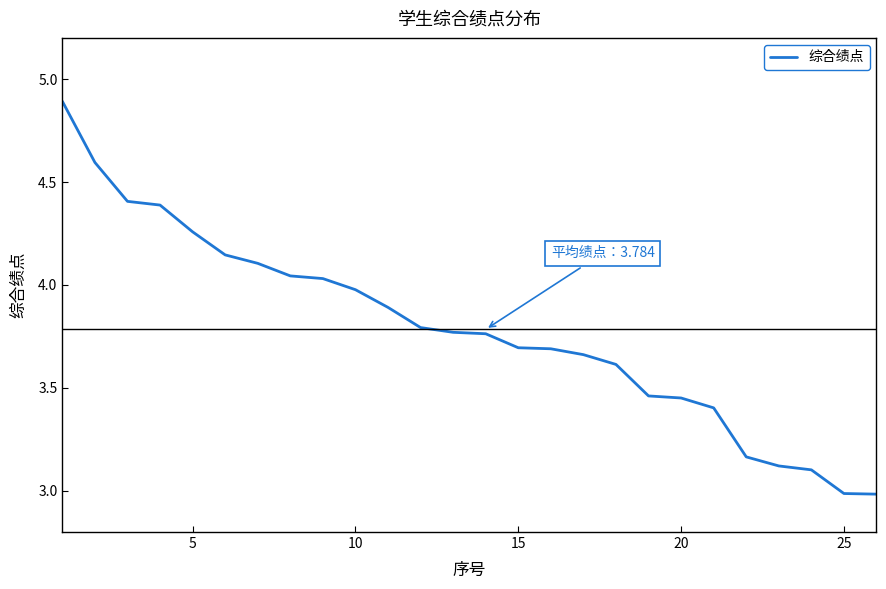

How many lines are shown in the chart?

1